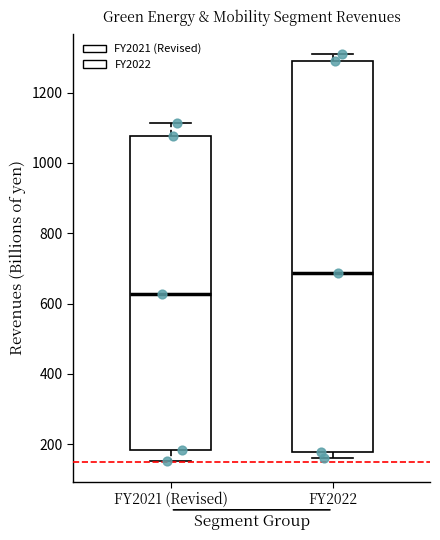

Reading left to right, read every box against the y-axis: the position of its median line, the range the box covers, and the ends of its whiskers. The values are not printed on the chart, so give them approximately, as read against the axis.

FY2021 (Revised): median 620, box 180 to 1080, whiskers 160 to 1120
FY2022: median 680, box 180 to 1300, whiskers 160 to 1320